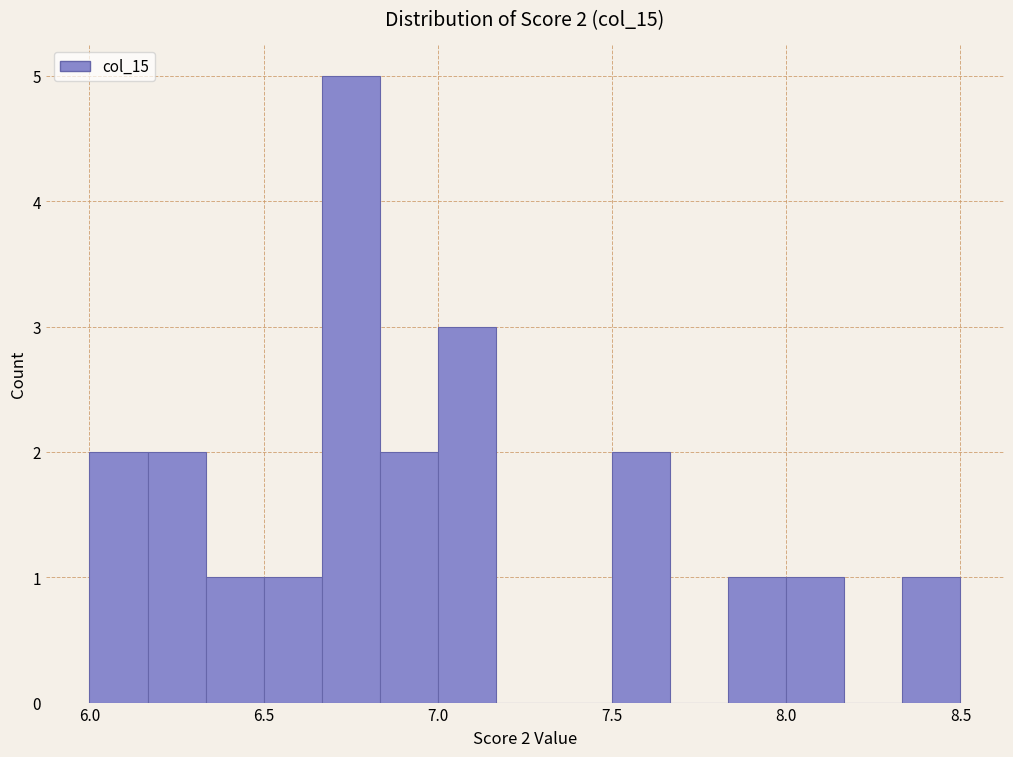

Read against the x-axis, roughly where is the centre of the tallest bar?

6.75